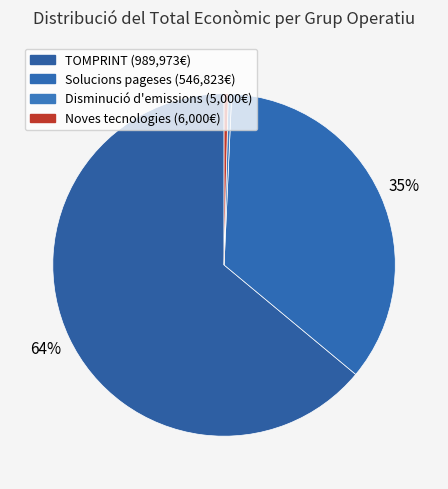

Approximately how many times larger is the value at TOMPRINT compared to Noves tecnologies?

165.0